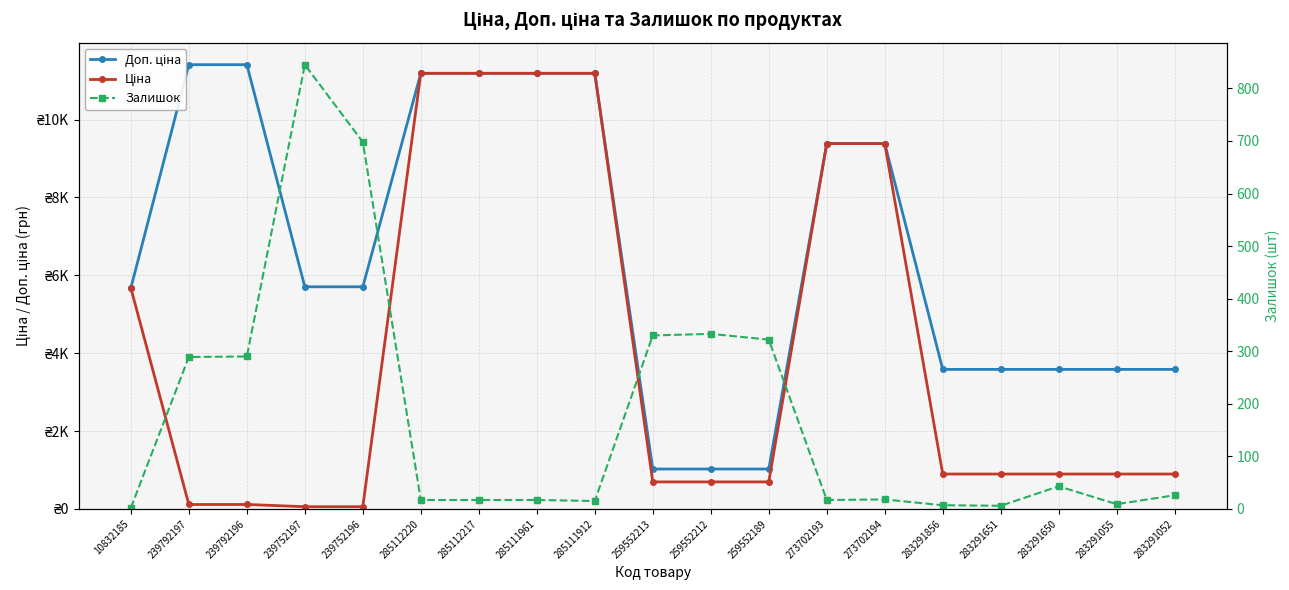

How many values in the Доп. ціна series are below 5705?

9